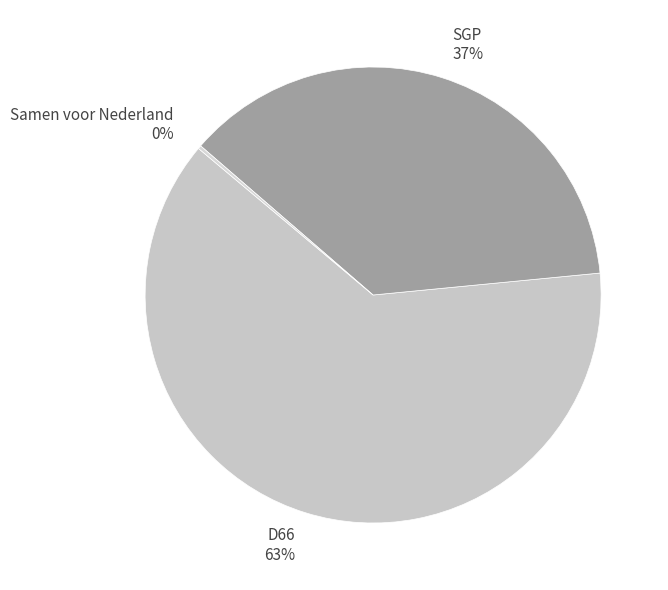

True or false: SGP accounts for 49% of the total.

False